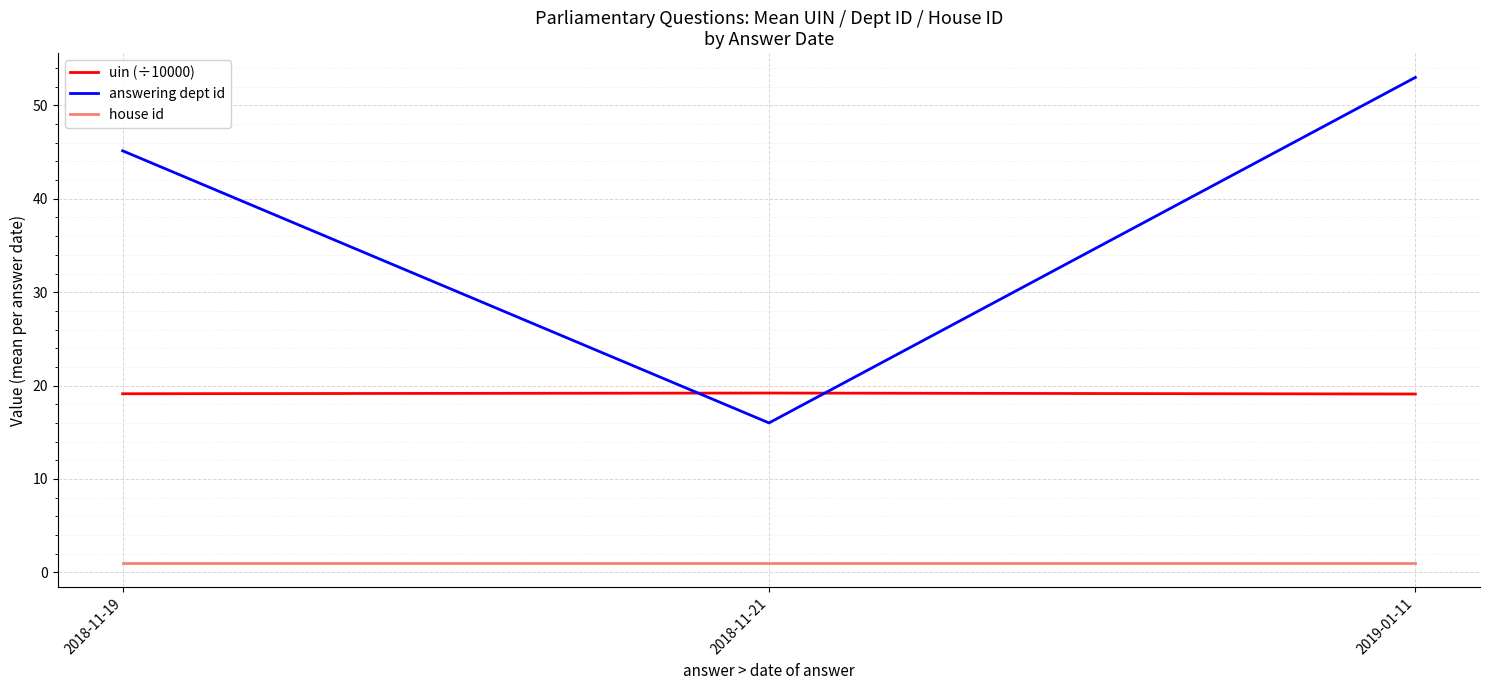

What are all the series names shown in the legend?

uin (÷10000), answering dept id, house id